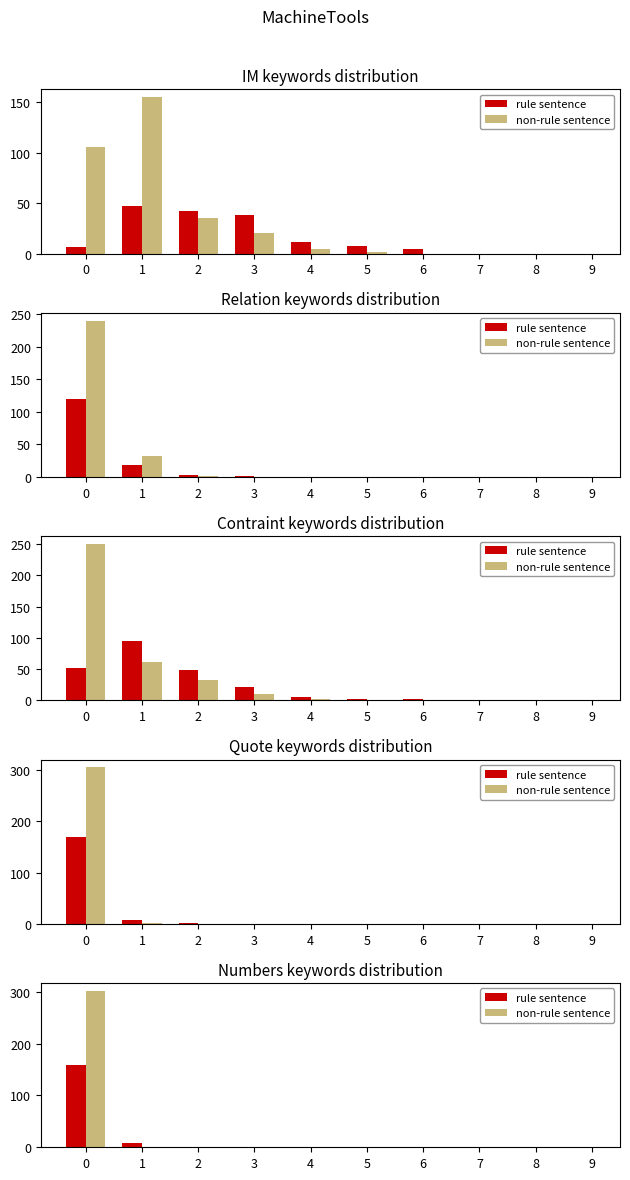

At which label is rule sentence closest to 79?

1